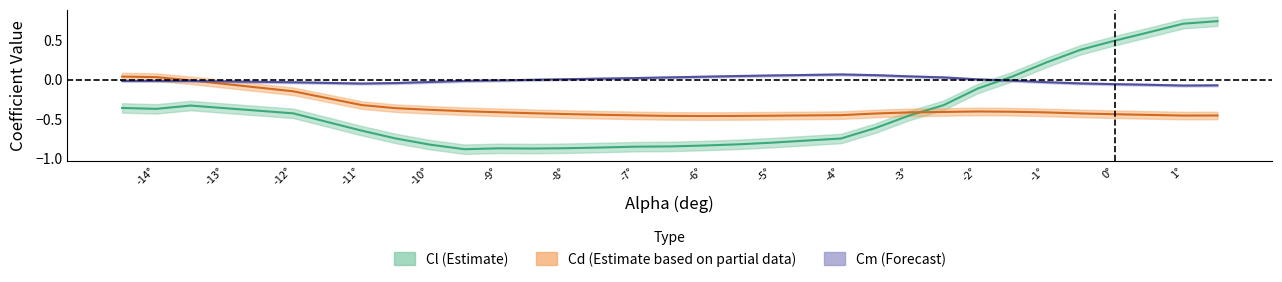

What is the difference between the maximum and minimum values in the Cd series?

0.5